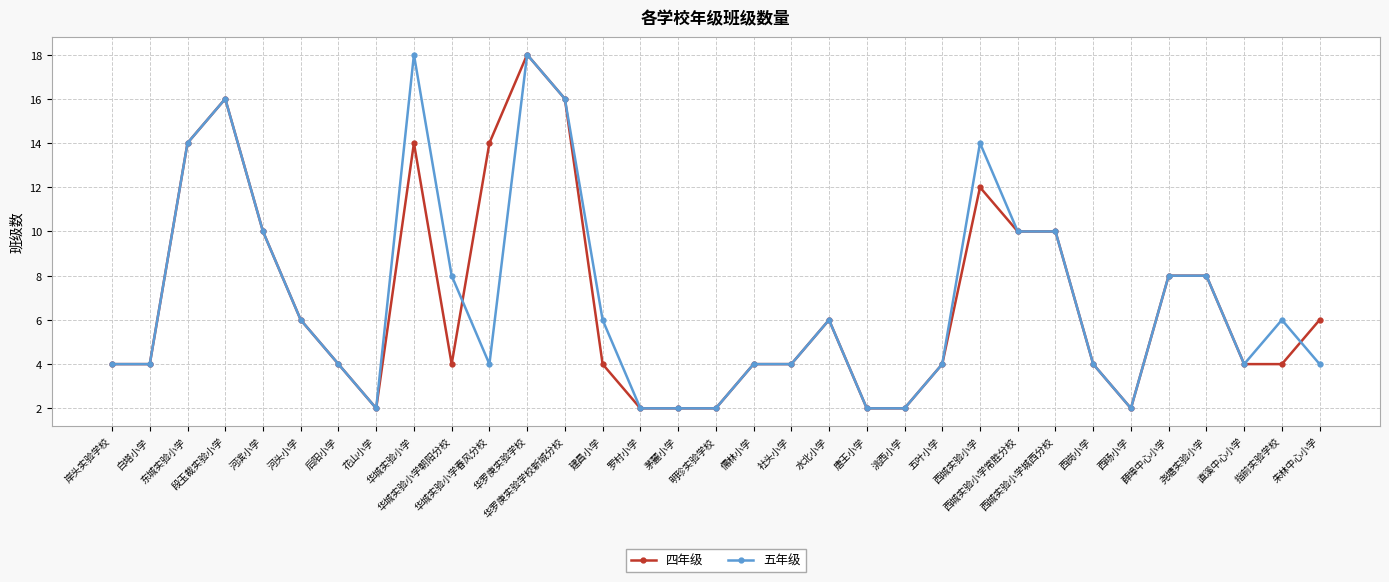

True or false: 五年级 has more than 0 points higher than both neighbors.

True